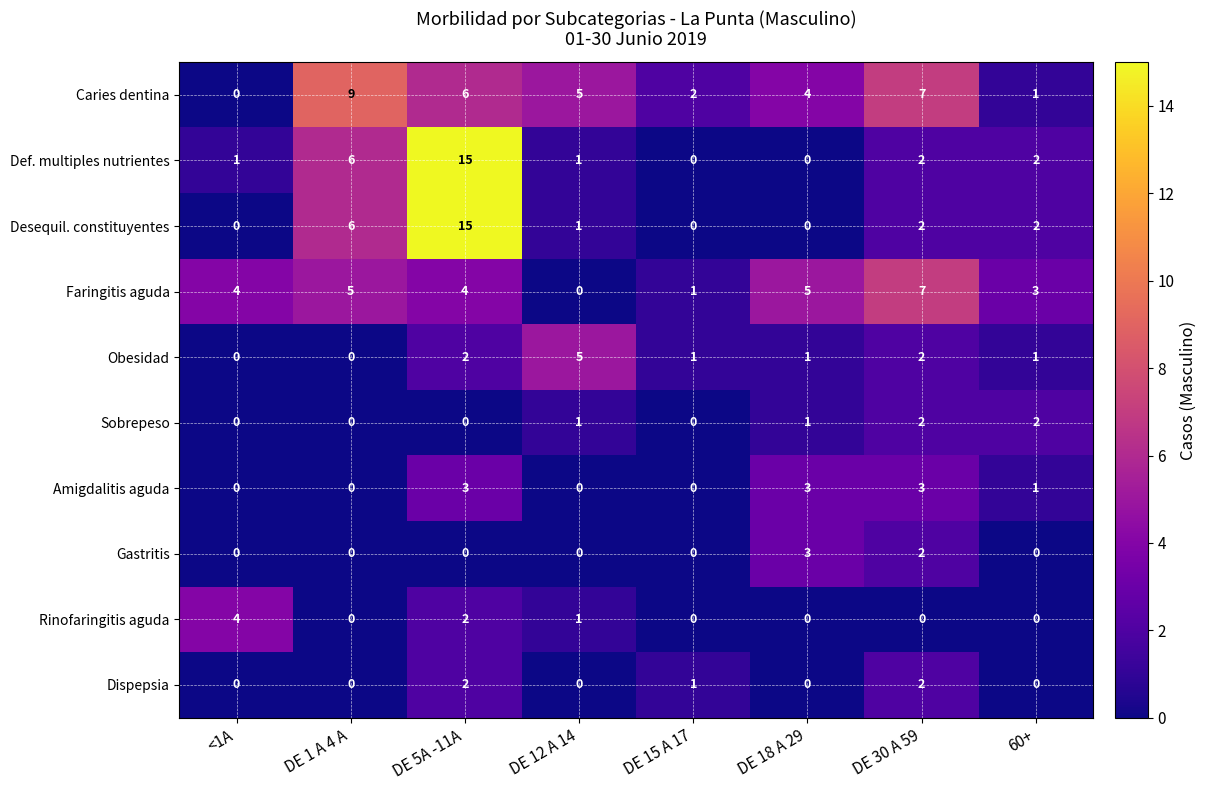

Where does the Amigdalitis aguda series first go above 1?

DE 5A -11A